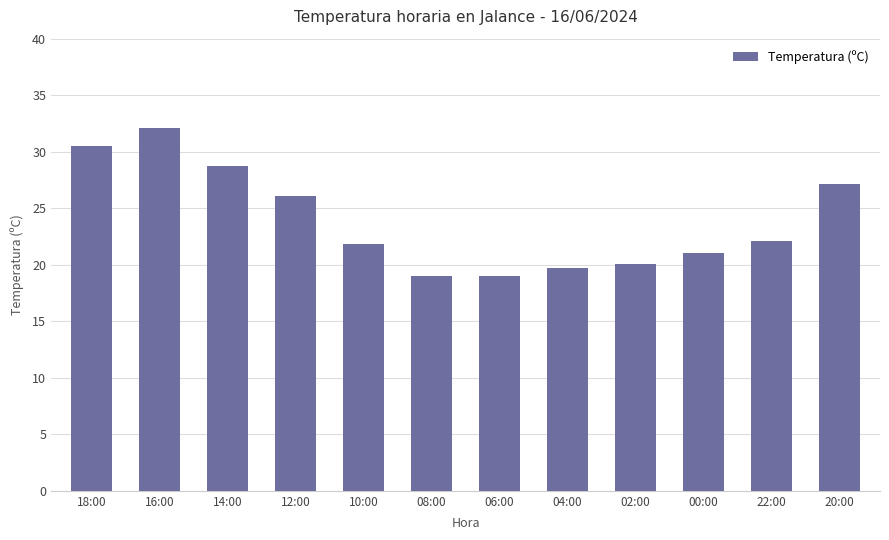

What is the value of the 7th bar from the left?

19.0